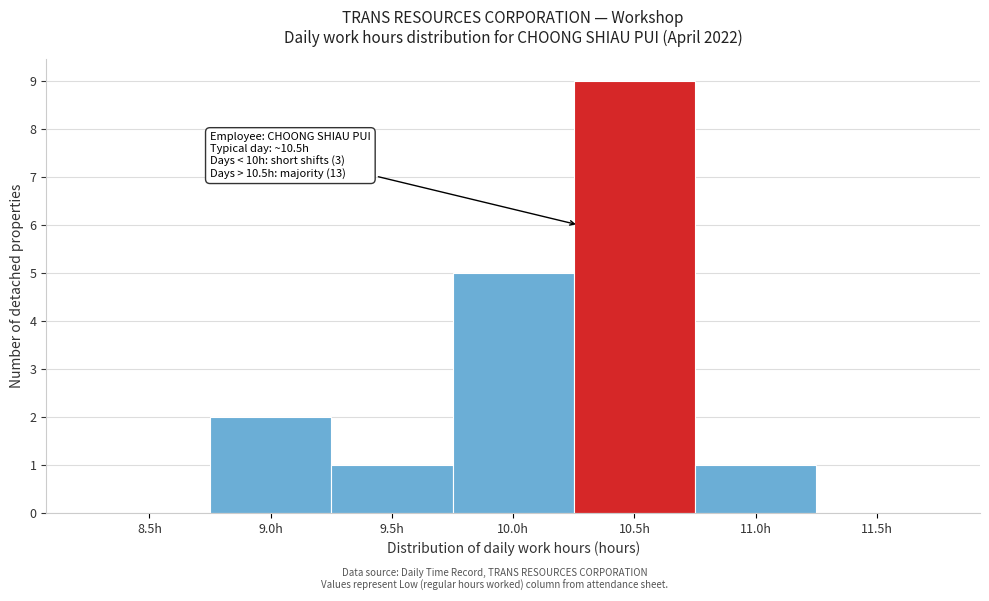

Reading left to right, extract all data points from this chart.

8.5h=0	9.0h=2	9.5h=1	10.0h=5	10.5h=9	11.0h=1	11.5h=0